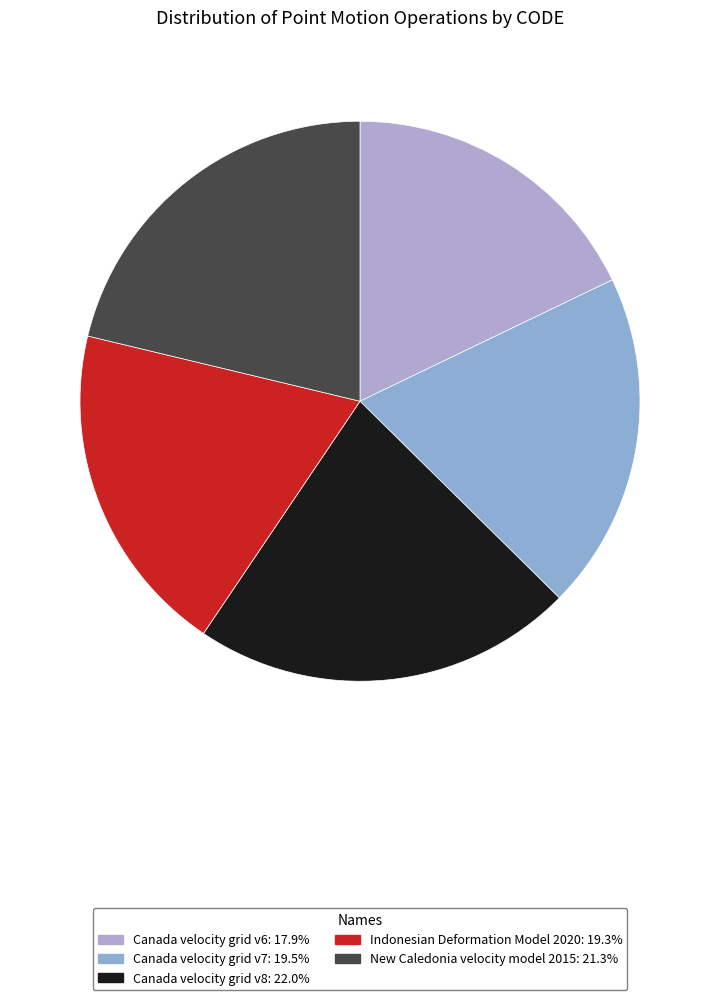

Does any single category account for the majority?

No